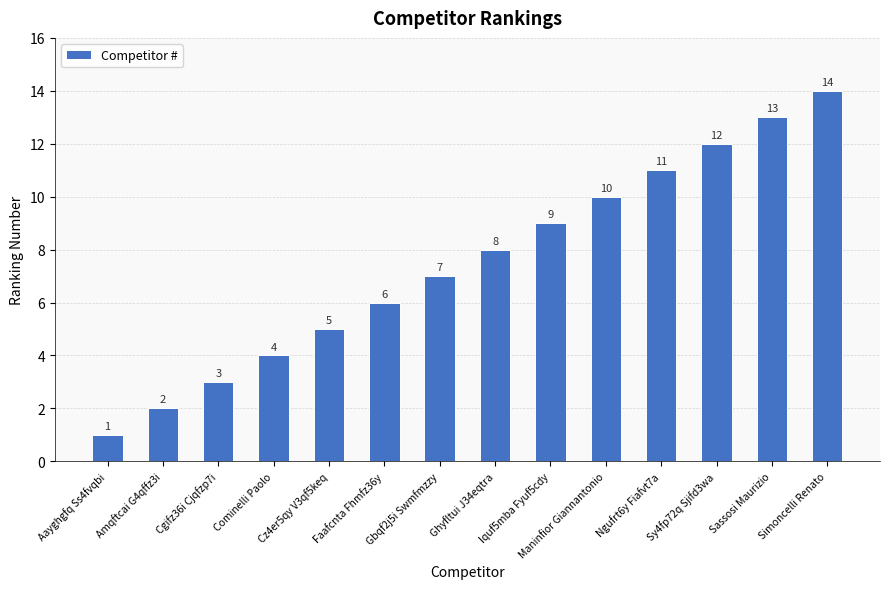

Reading left to right, transcribe all the data shown in this chart.

1	2	3	4	5	6	7	8	9	10	11	12	13	14